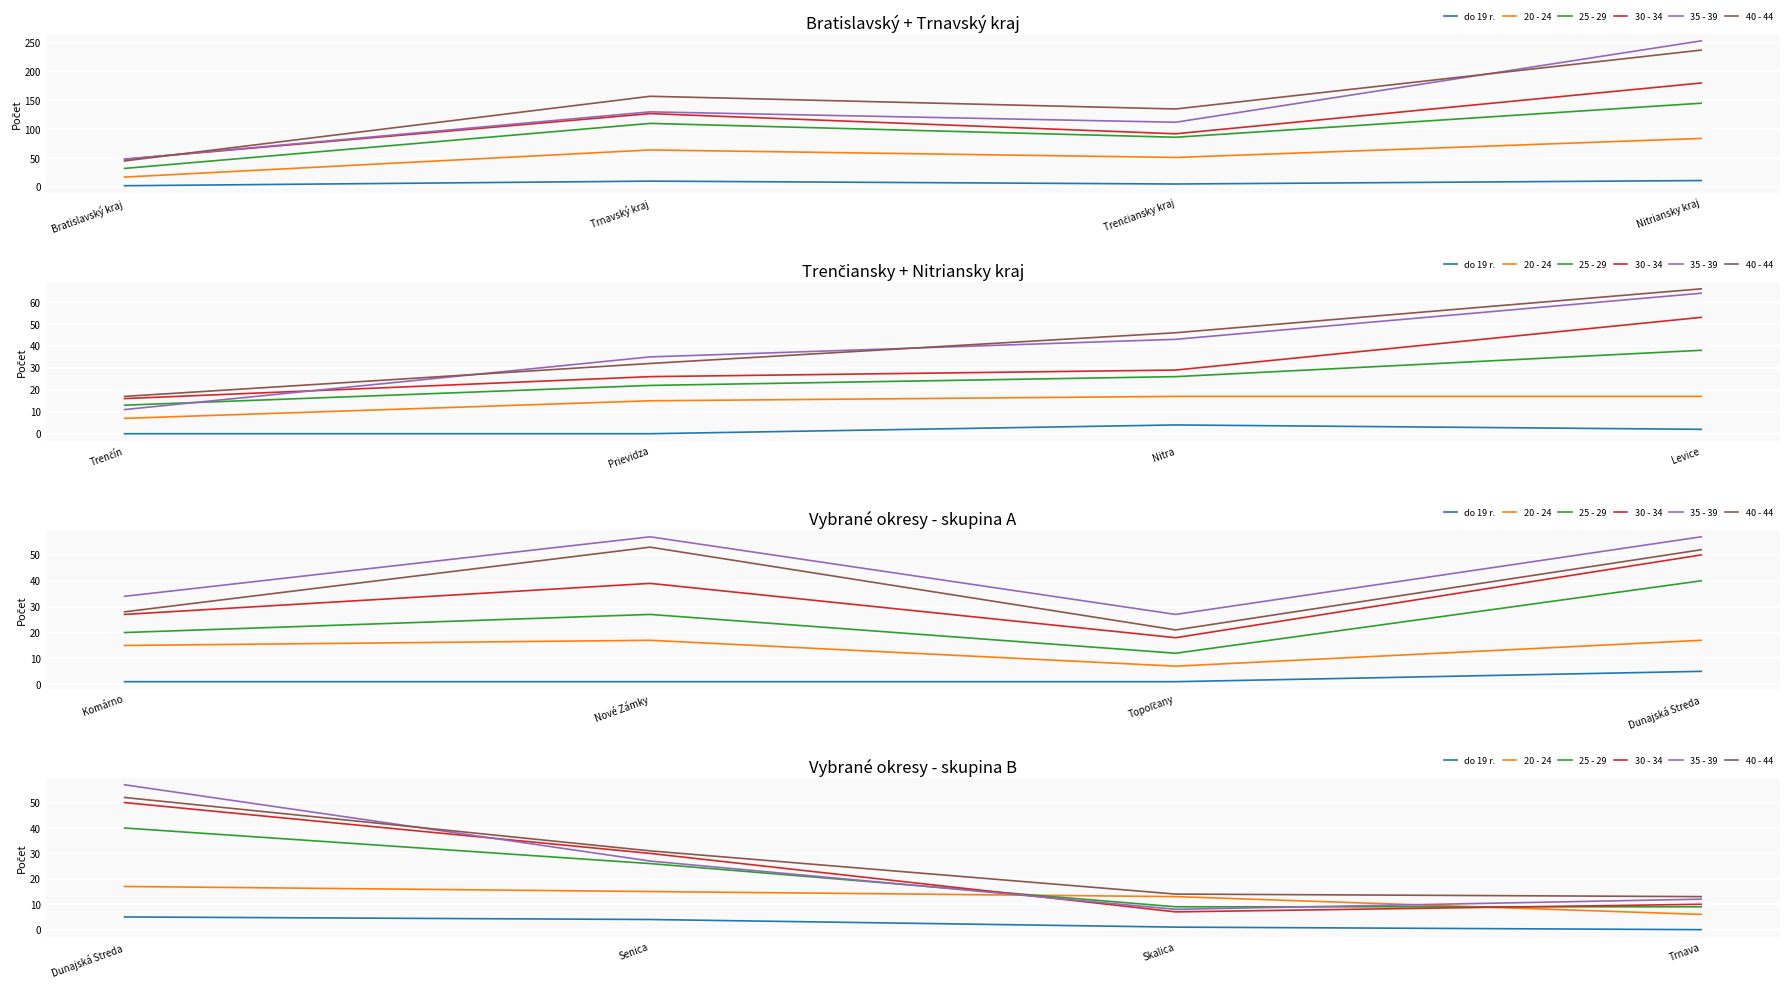

What position from the right is Dunajská Streda?

4